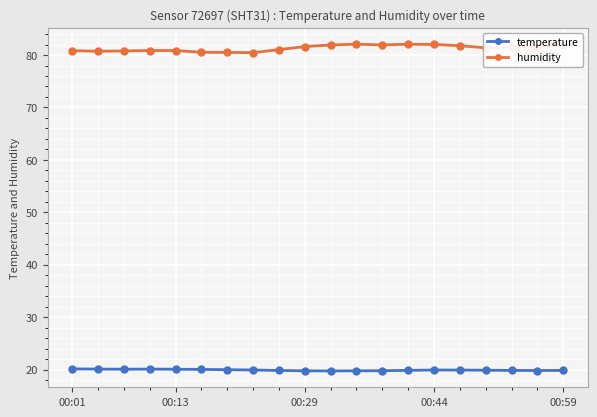

Which series has the largest total across all categories?

humidity